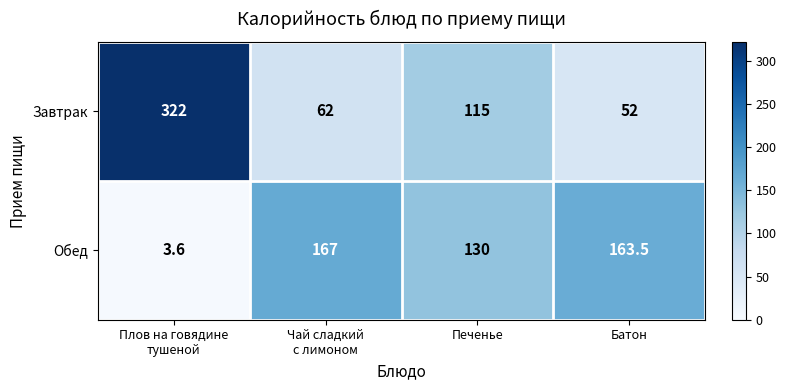

What is the lowest value of the Обед series?

3.6